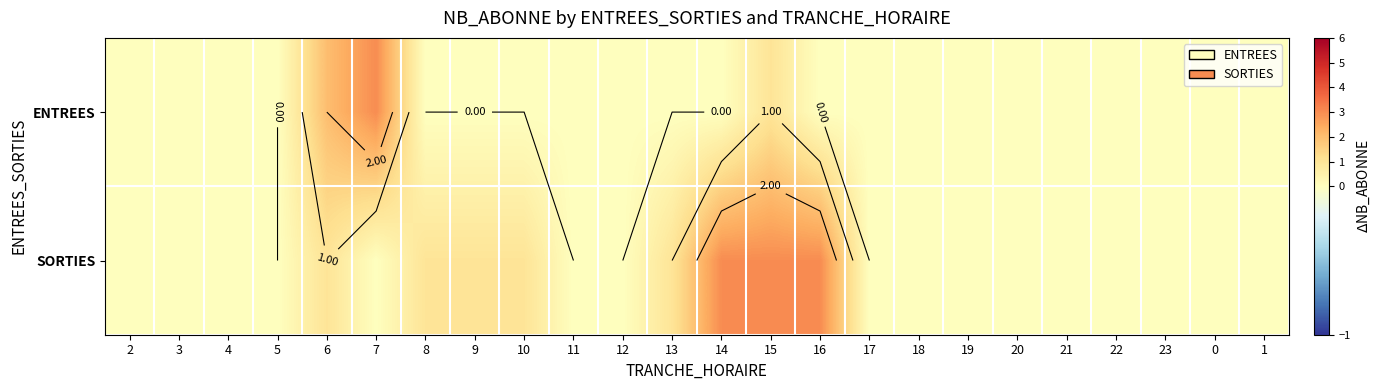

List the series in order of their overall mean, lowest first.

ENTREES, SORTIES